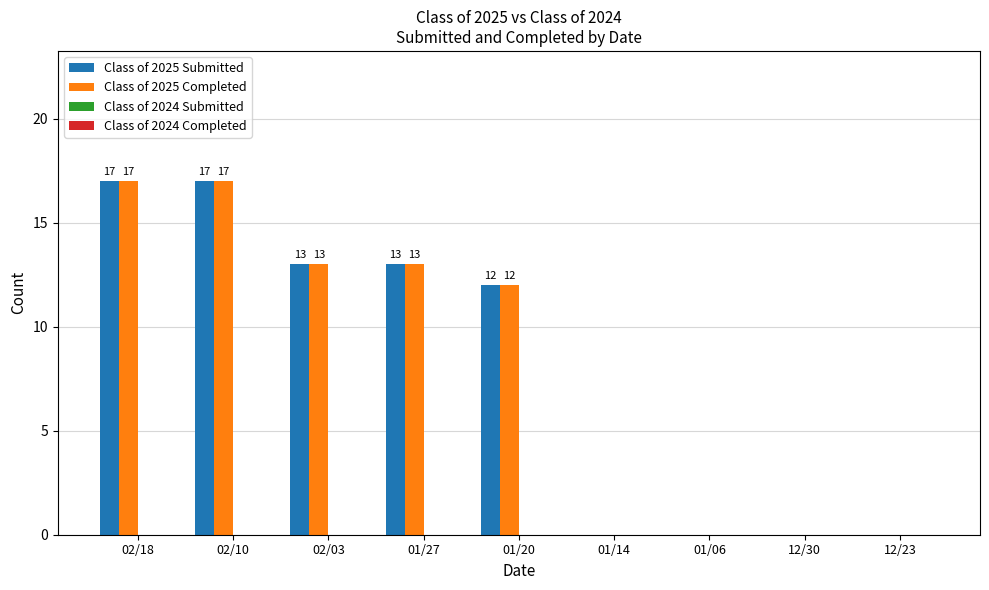

Are the bars grouped side by side (vs. stacked)?

Yes